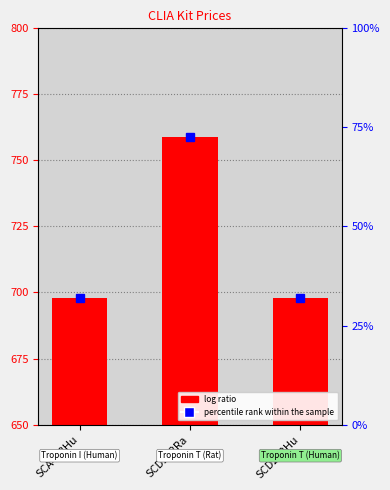

Count the values in the range 698 to 759.

3